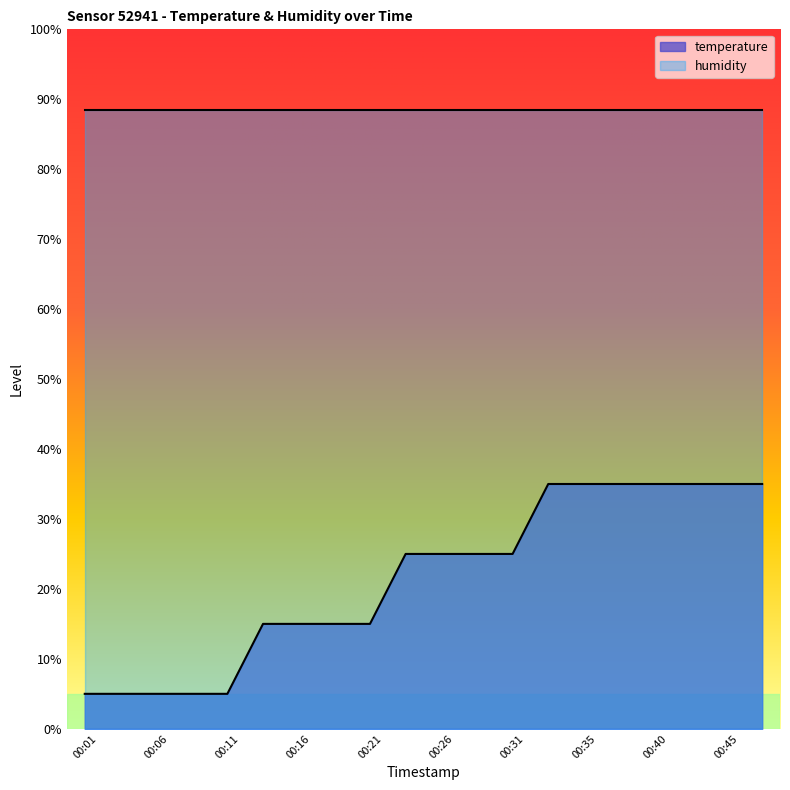

Count the number of data series in this chart.

2